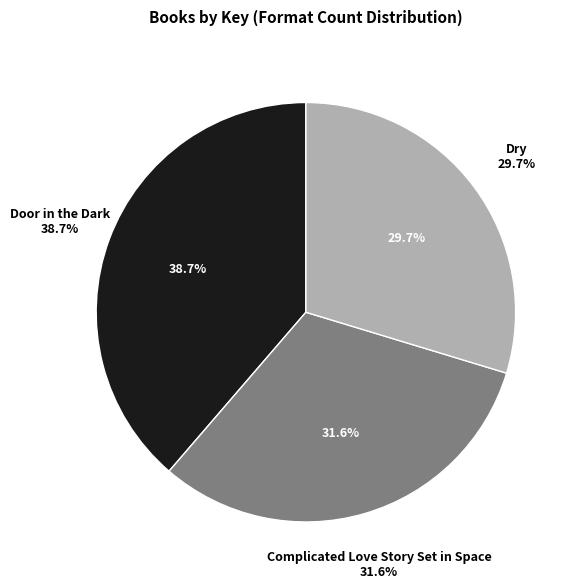

Is it true that Complicated Love Story Set in Space is 39% of the pie?

False